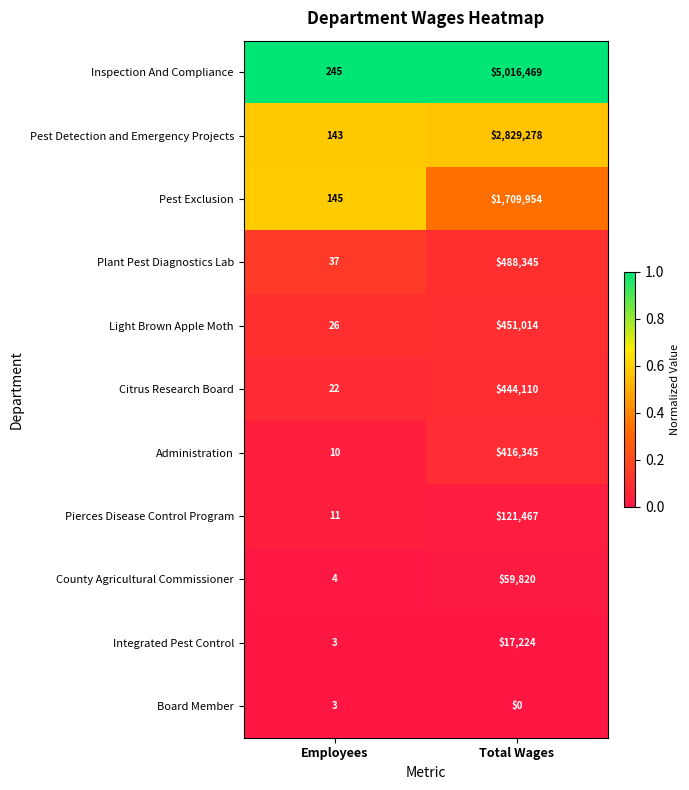

Which series has the widest spread of values?

Inspection And Compliance